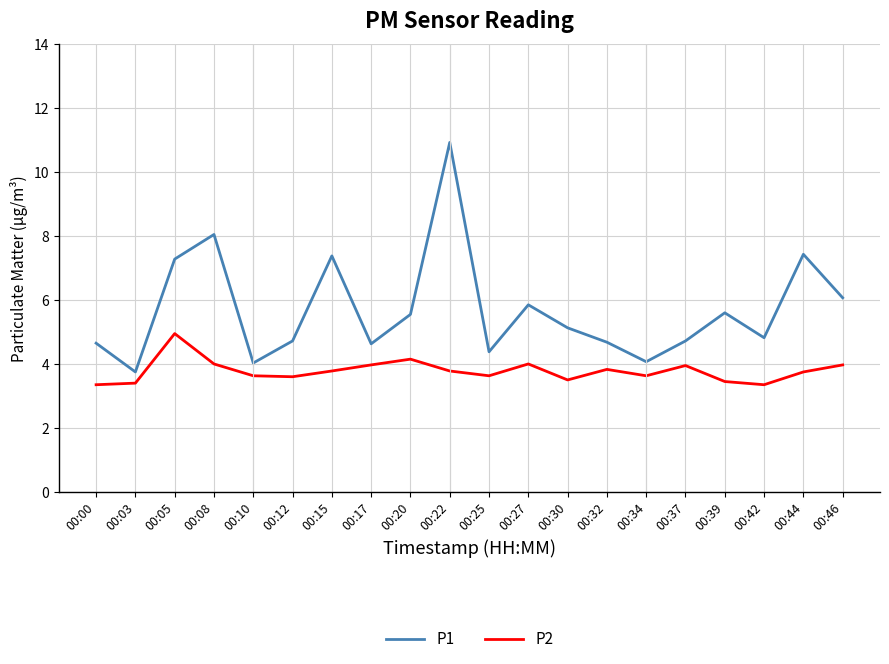

Is it true that P2 equals 1.2 at 00:12?

False